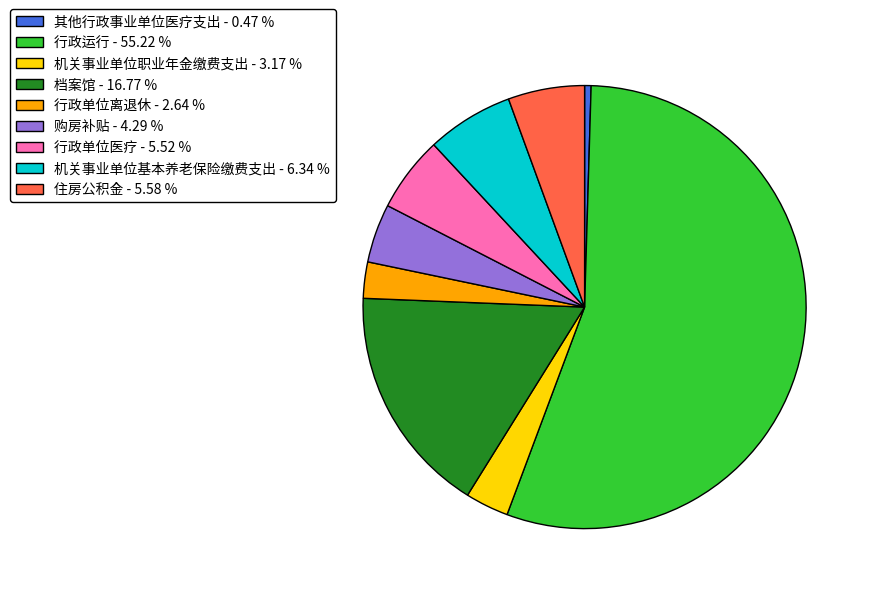

The 行政运行 slice represents 55% of the pie. True or false?

True